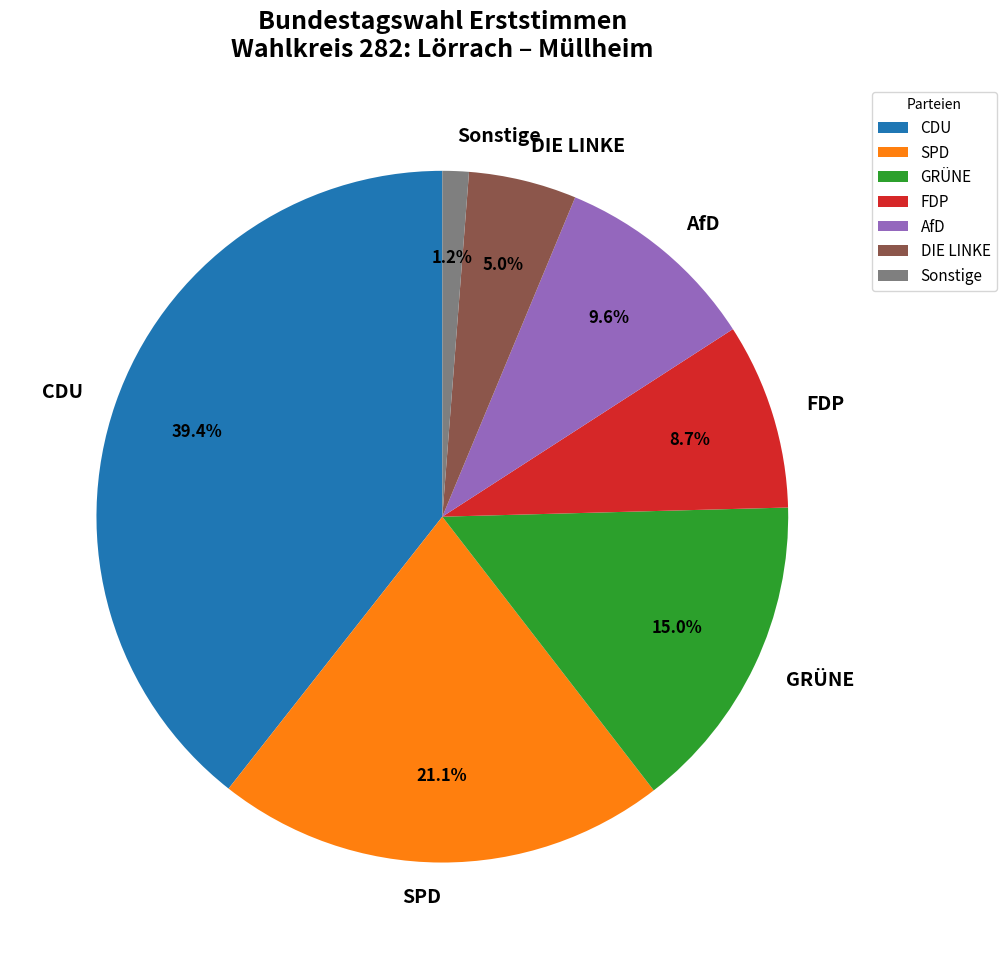

What percentage is NOT represented by AfD?

90.4%